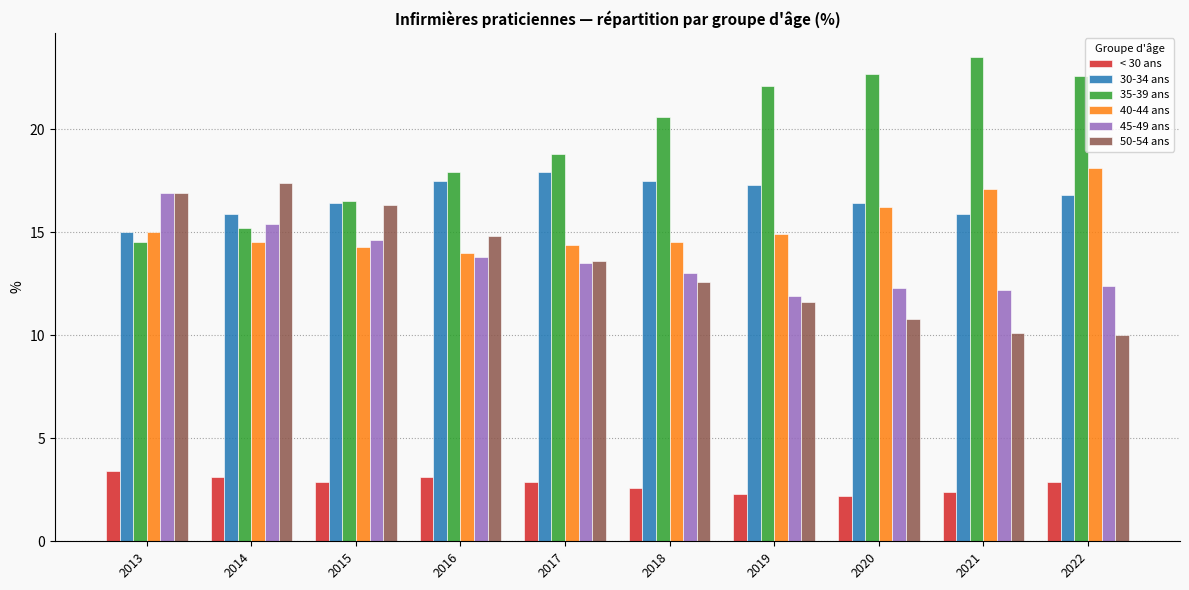

At 2019, list the series in order from largest to smallest.

35-39 ans, 30-34 ans, 40-44 ans, 45-49 ans, 50-54 ans, < 30 ans